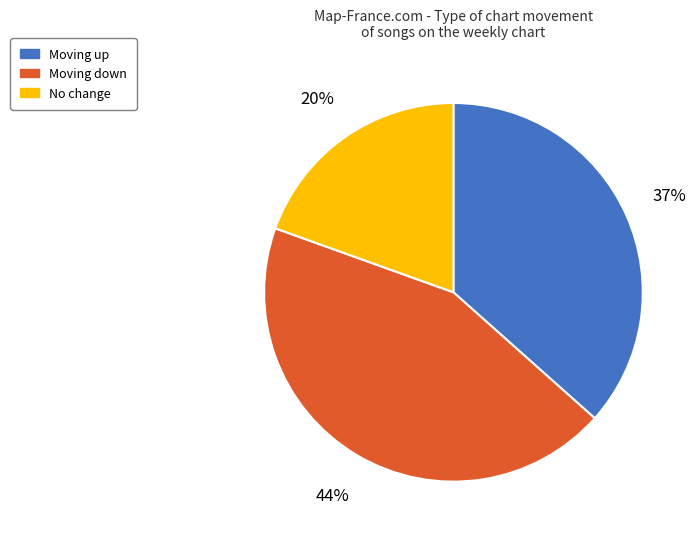

To the nearest percent, what is the difference between the largest and smallest slice percentages?

24%